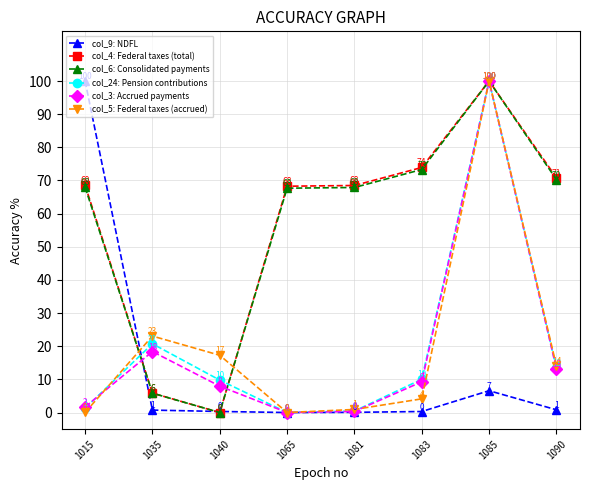

At which category is the sum across all series the highest?

1085